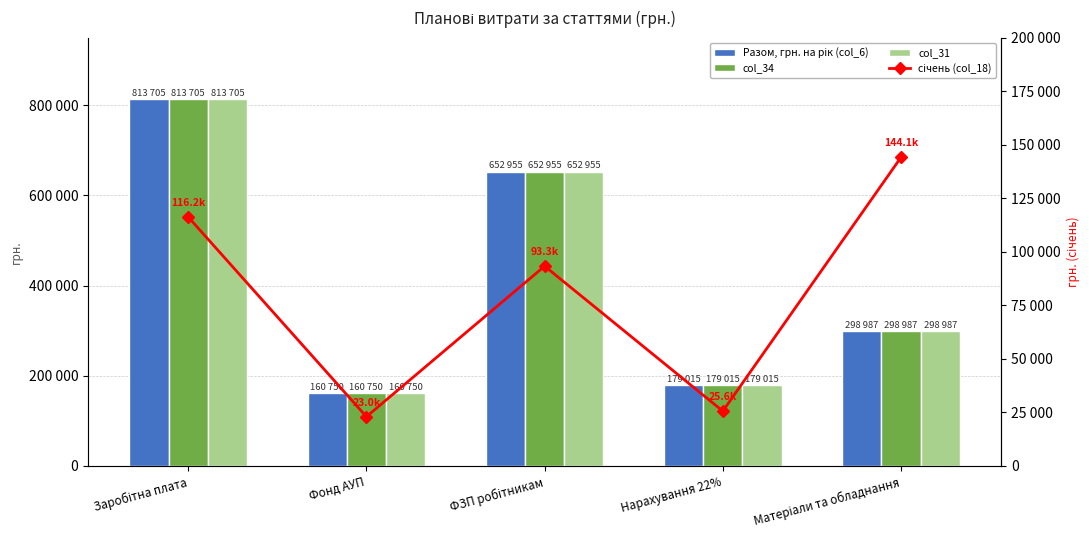

At which label is col_34 closest to 487227?

ФЗП робітникам